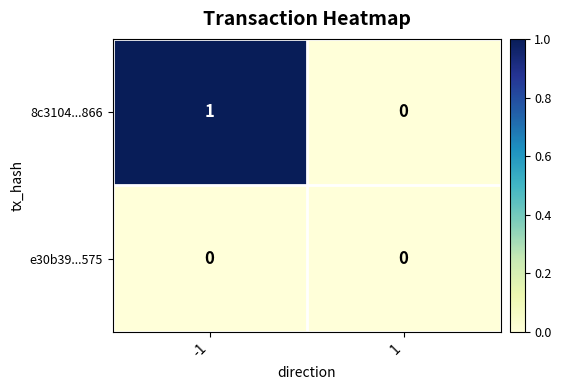

Which series has the largest total across all categories?

8c3104...866